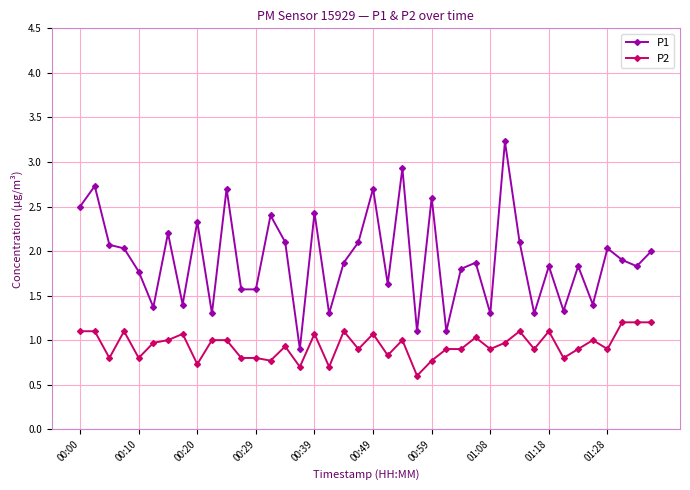

At how many categories does at least one series exceed 0?

40